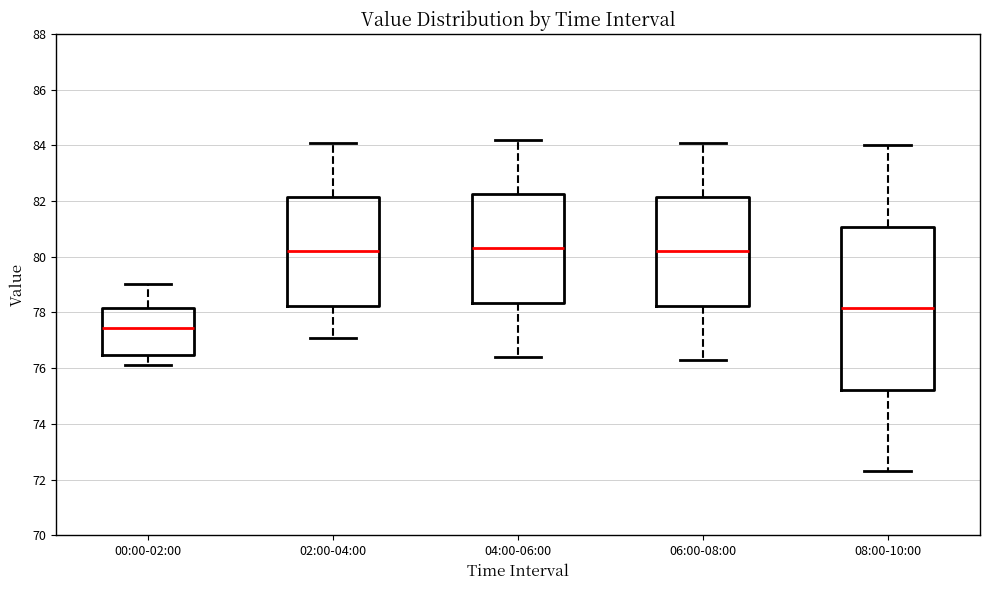

Reading left to right, transcribe this box plot: for each box, give where its median line is, the range the box spans, and where its two whiskers end, as read against the y-axis. The values are not printed on the chart, so give them approximately, as read against the axis.

00:00-02:00: median 77.4, box 76.4 to 78.2, whiskers 76.2 to 79.0
02:00-04:00: median 80.2, box 78.2 to 82.2, whiskers 77.2 to 84.2
04:00-06:00: median 80.4, box 78.4 to 82.2, whiskers 76.4 to 84.2
06:00-08:00: median 80.2, box 78.2 to 82.2, whiskers 76.4 to 84.2
08:00-10:00: median 78.2, box 75.2 to 81.0, whiskers 72.4 to 84.0